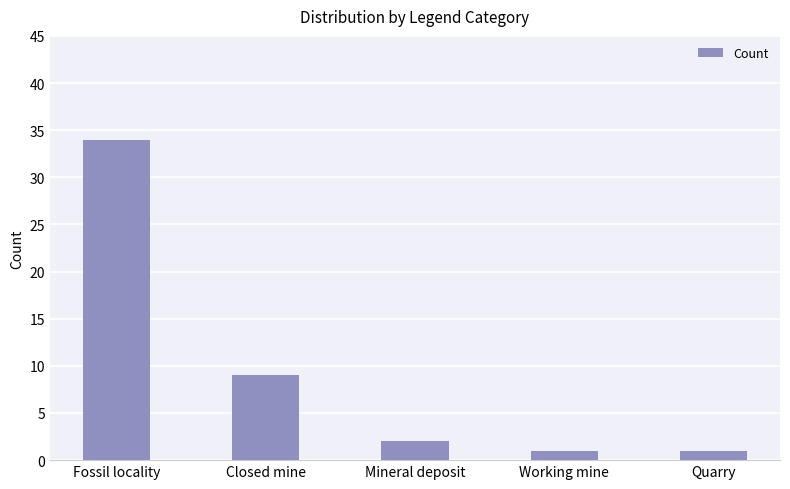

The value at Working mine is 1. True or false?

True